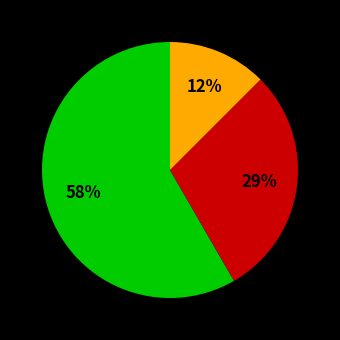

Does any single category account for the majority?

Yes